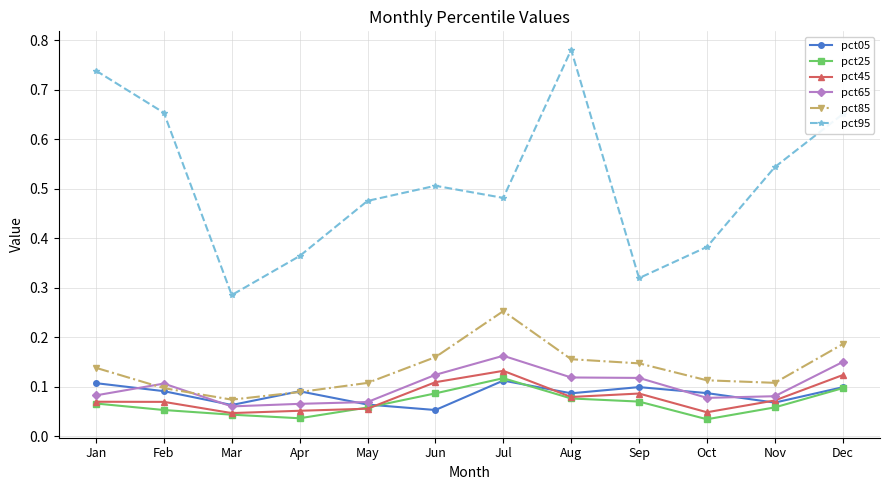

What is the sum of all pct05 values?

1.0